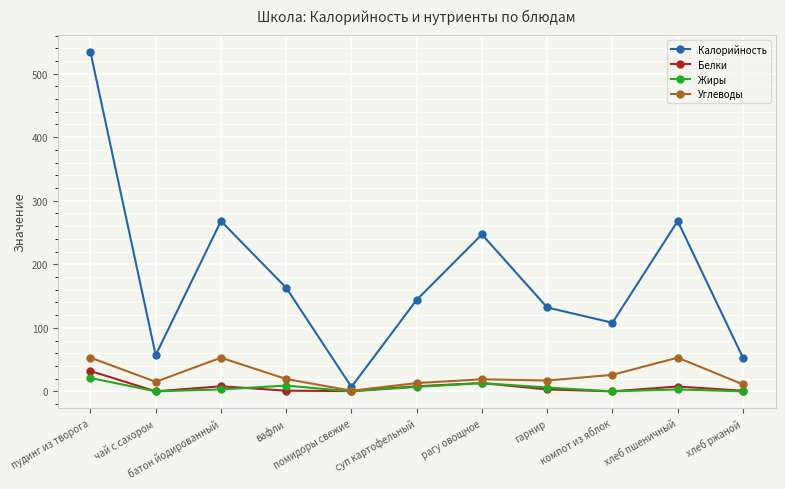

True or false: Жиры has more than 1 points higher than both neighbors.

True